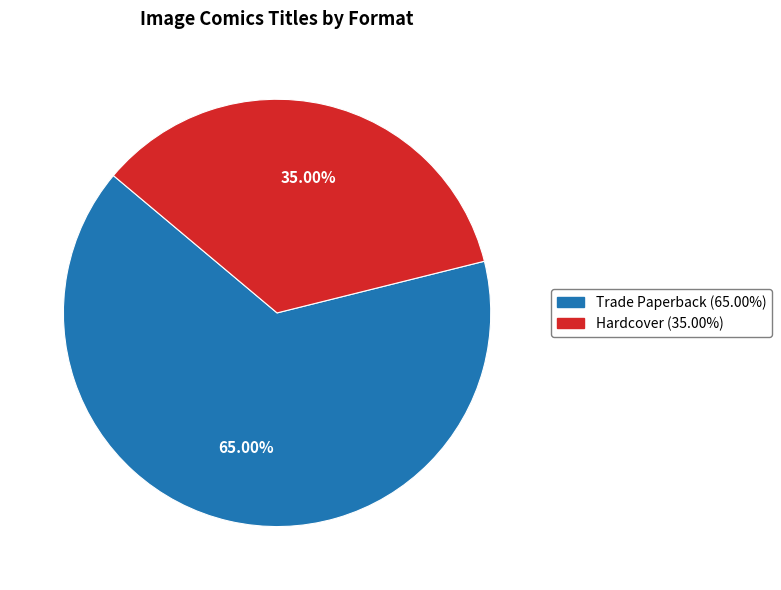

What is the ratio of the value at Hardcover to the value at Trade Paperback?

0.5